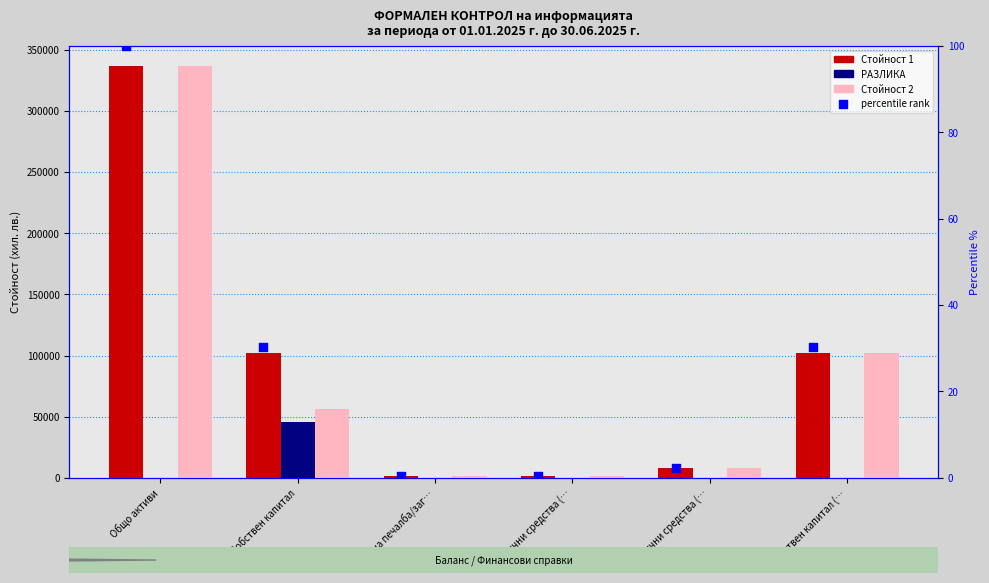

At which category is the sum across all series the highest?

Общо активи